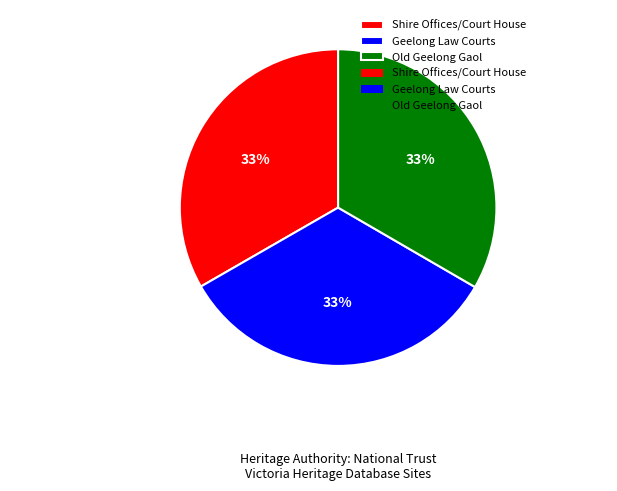

To the nearest percent, what percentage of the pie is Shire Offices/Court House?

33%